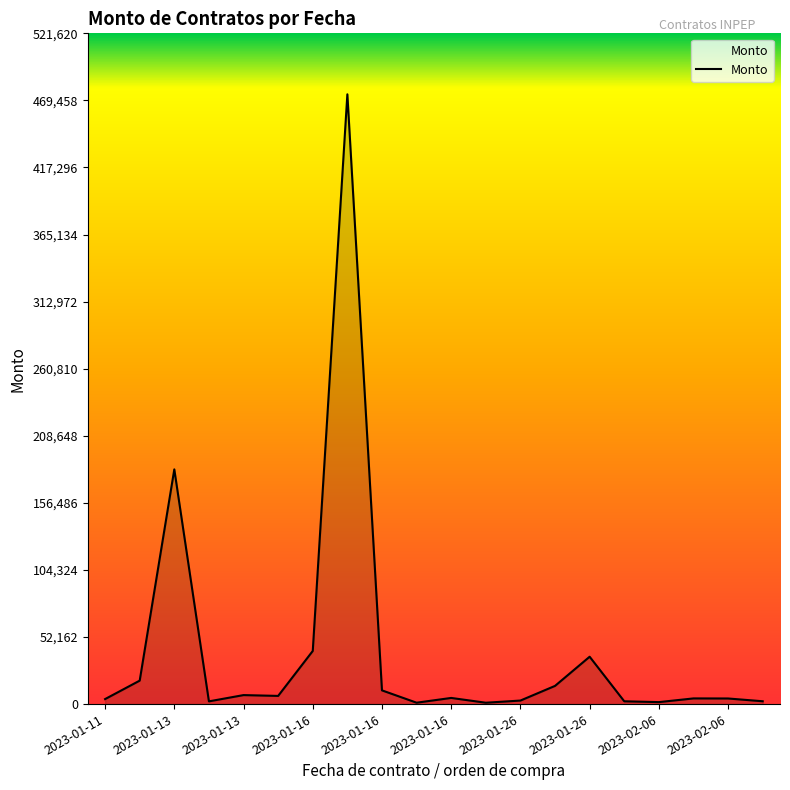

What is the difference between the maximum and minimum values?

473140.0